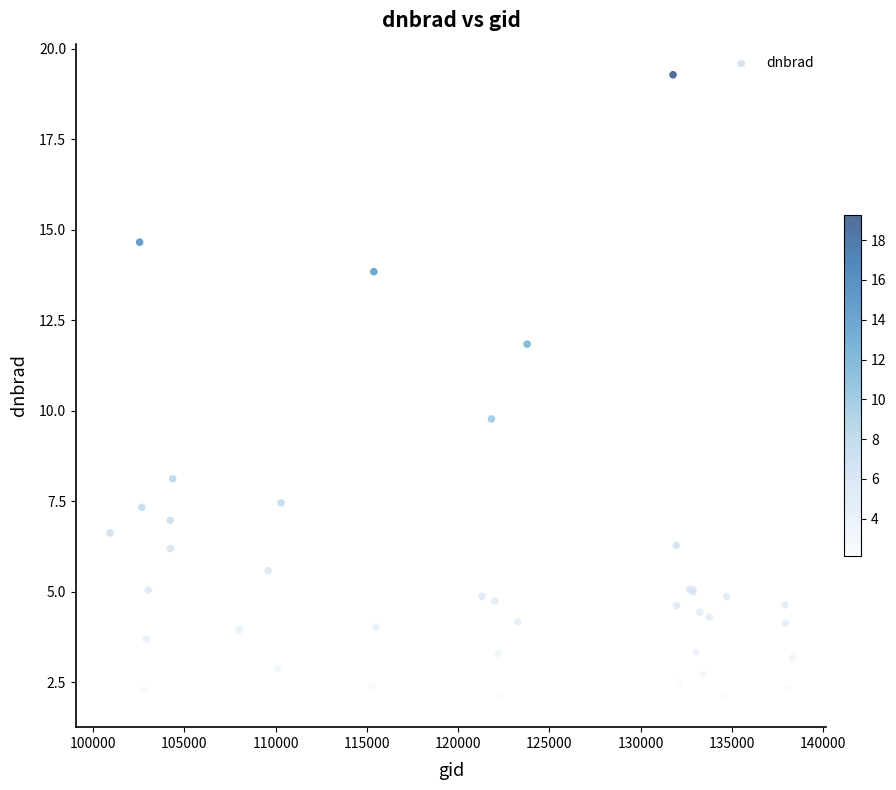

What Y value in the scatter plot is closest to 10?

9.8